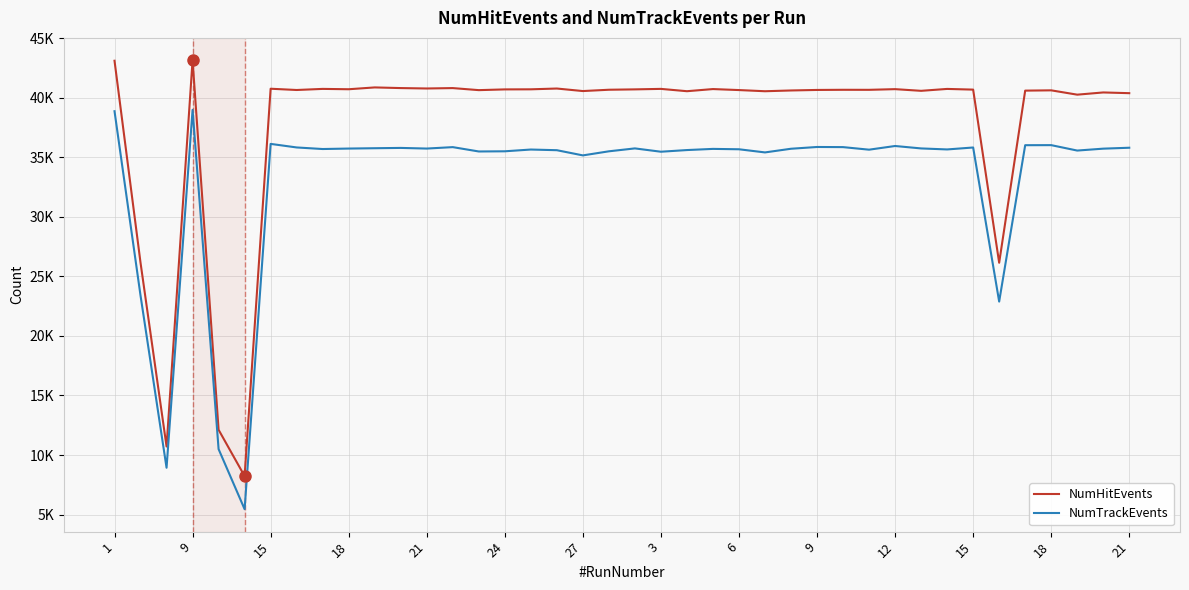

At which label does NumTrackEvents first exceed 35710?

1